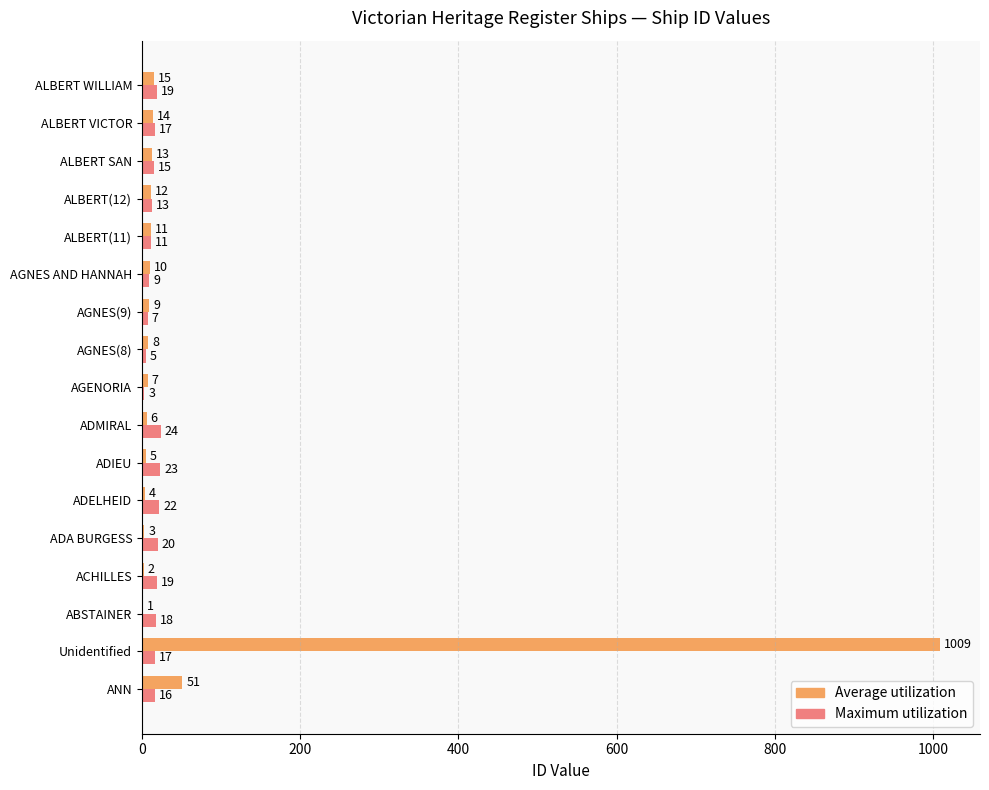

Which category has the highest value across all series?

Unidentified